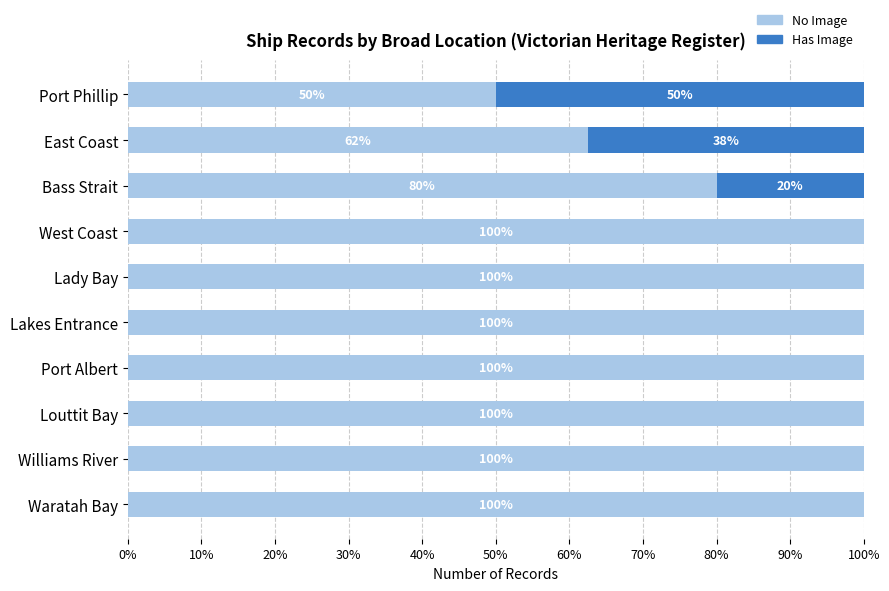

What are all the series names shown in the legend?

No Image, Has Image